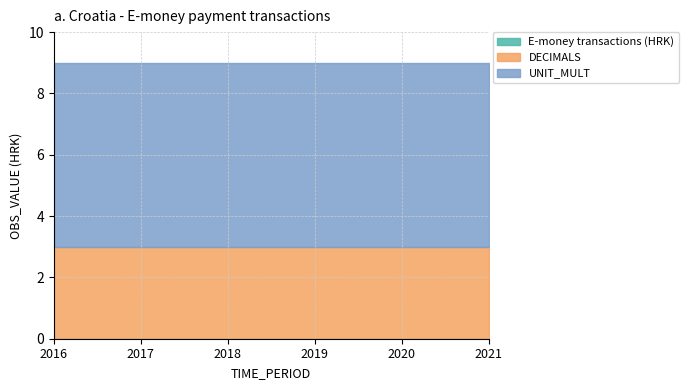

At how many categories does at least one series exceed 1?

6